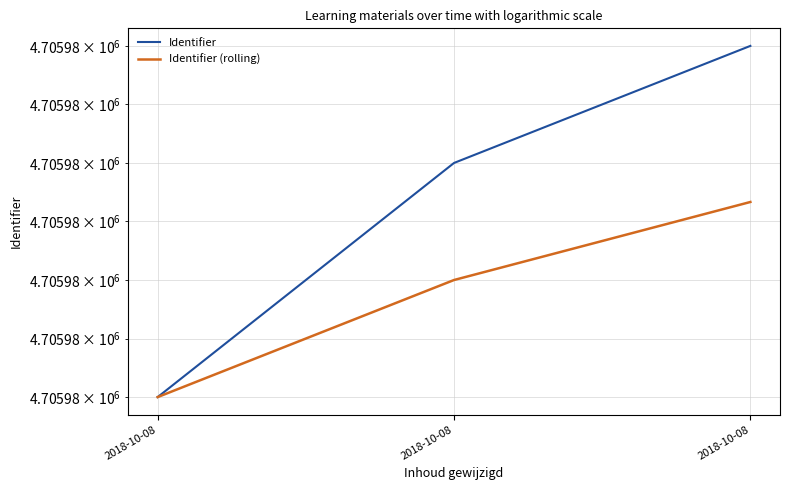

What is the total value across all series at 2018-10-08?

9411958.0